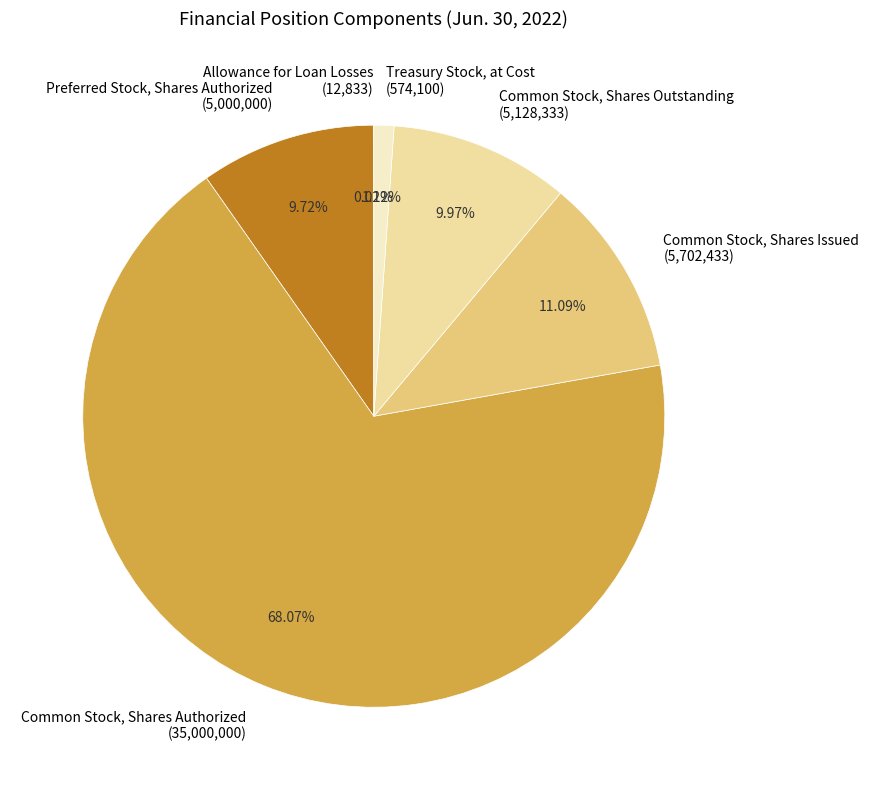

Is there a majority slice in this chart?

Yes